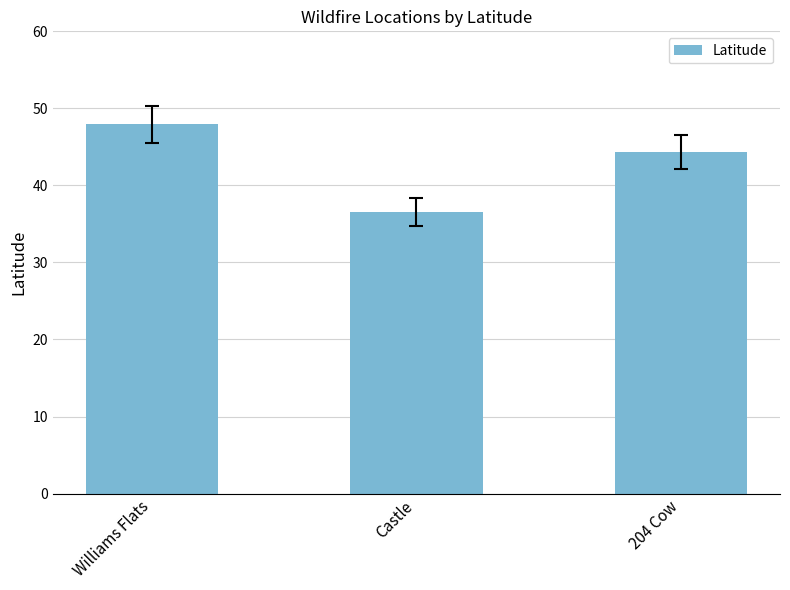

List the labels in order of value, smallest first.

Castle, 204 Cow, Williams Flats